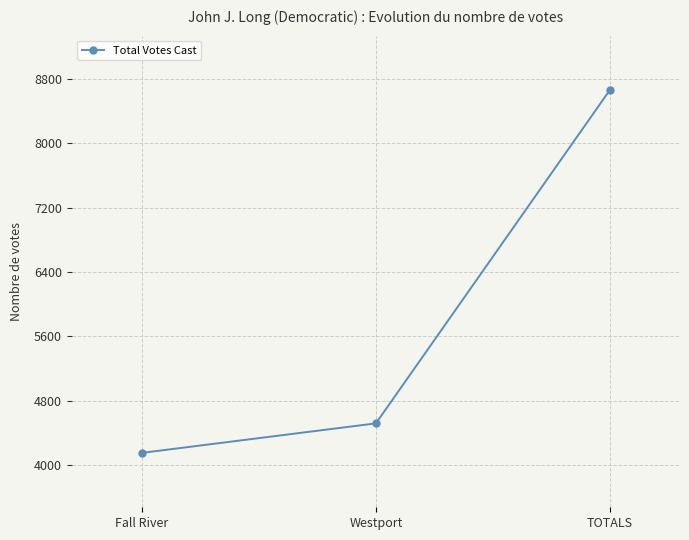

What is the maximum value shown in the chart?

8665